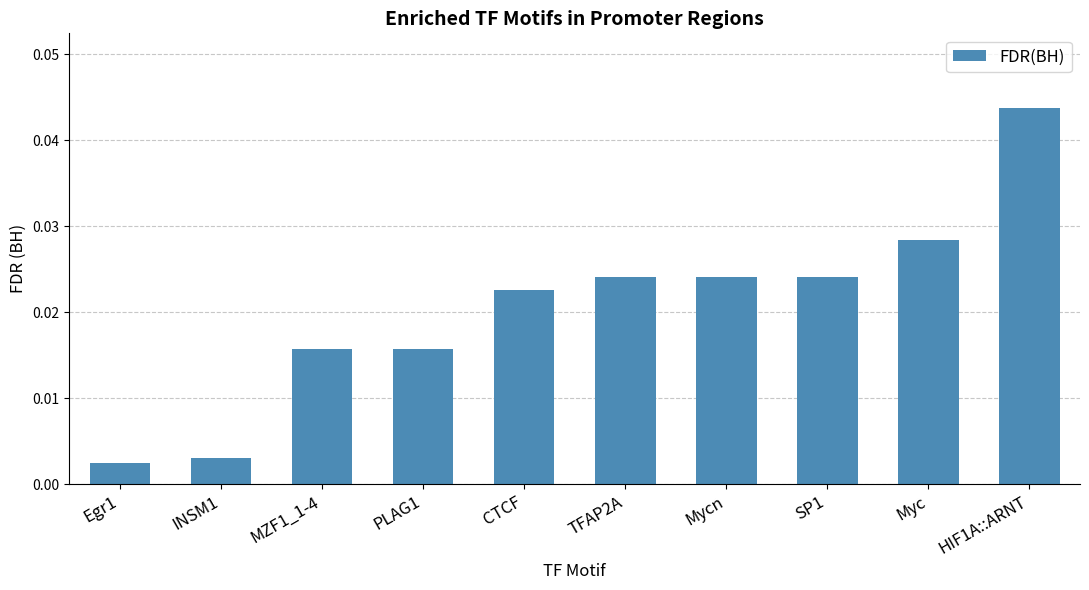

At which category does the chart reach its peak across all series?

HIF1A::ARNT